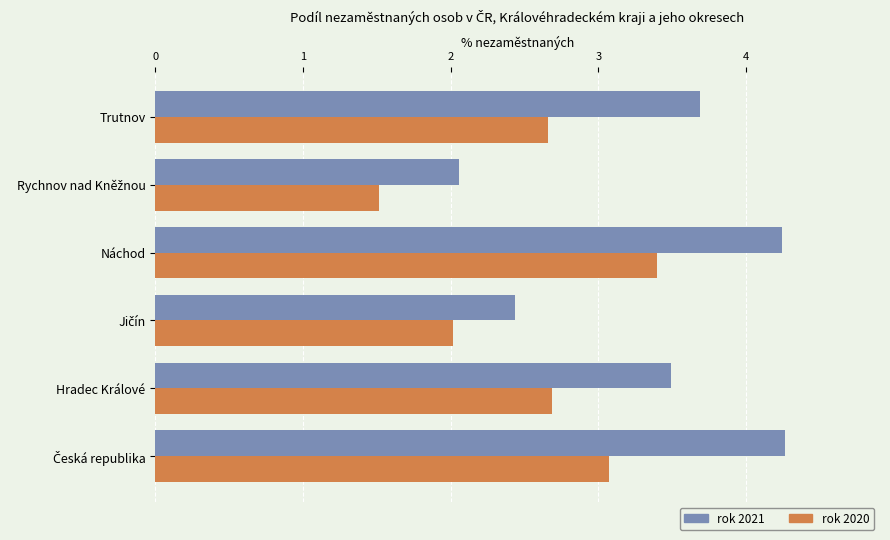

What is the lowest value of the rok 2020 series?

1.5